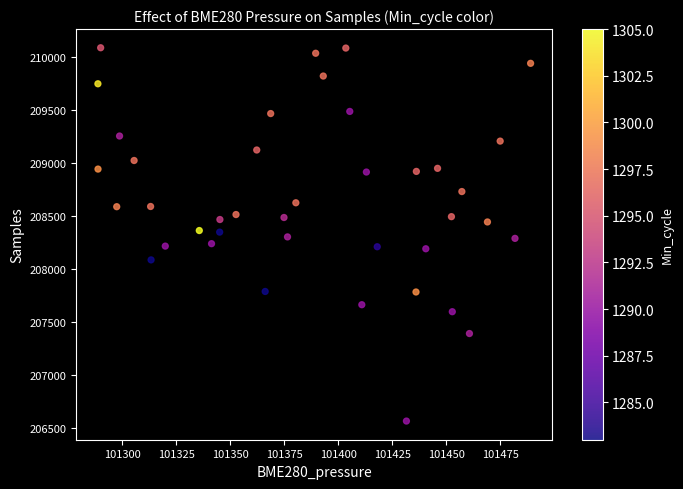

What is the range of Y values (max minus min)?

3523